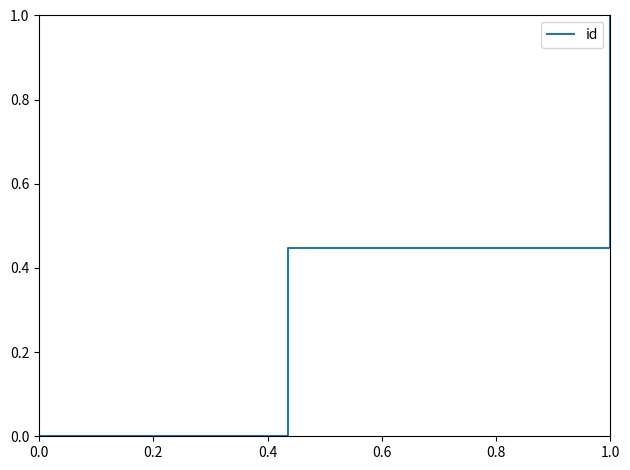

Is this an area chart (filled region under the line)?

No